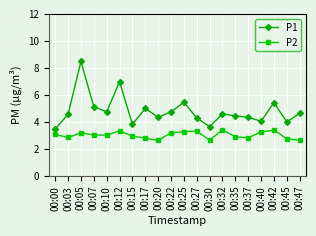

True or false: P1 and P2 intersect in this chart.

False